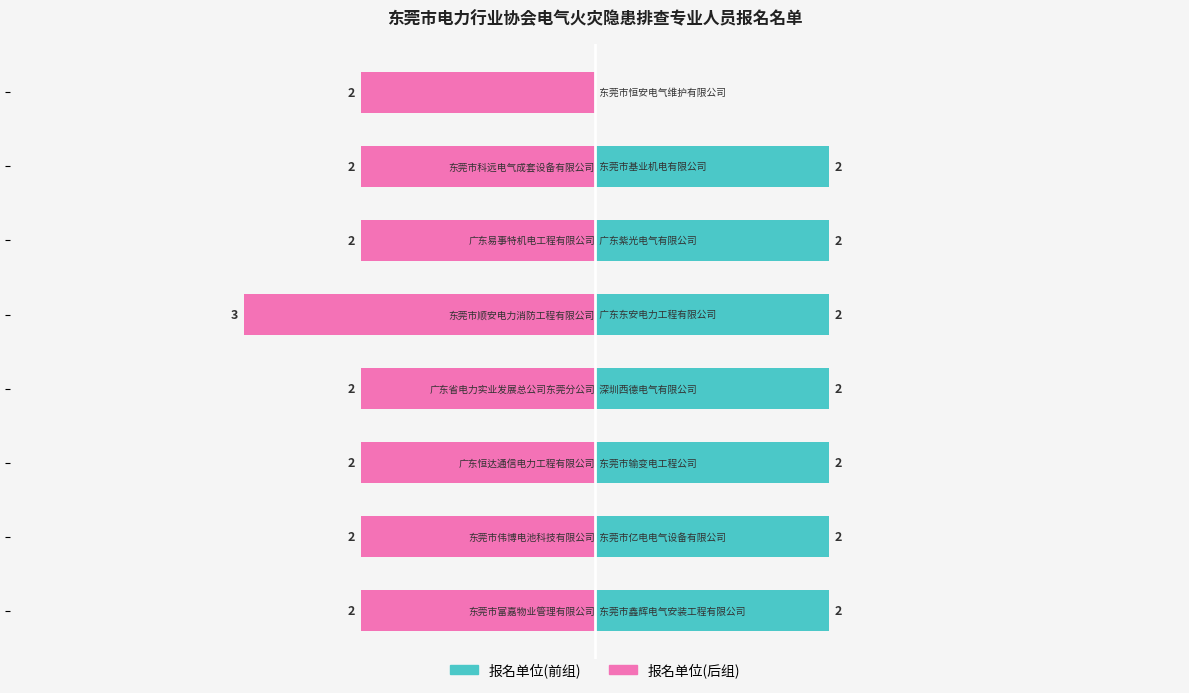

Reading left to right, transcribe all the data shown in this chart.

报名单位(前组): 2	2	2	2	2	2	2	0
报名单位(后组): -2	-2	-2	-2	-3	-2	-2	-2